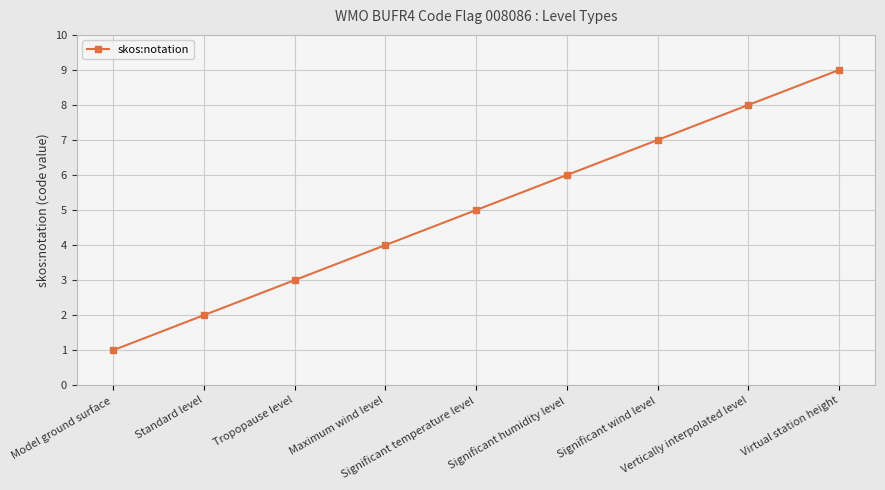

Reading left to right, transcribe all the data shown in this chart.

Model ground surface=1	Standard level=2	Tropopause level=3	Maximum wind level=4	Significant temperature level=5	Significant humidity level=6	Significant wind level=7	Vertically interpolated level=8	Virtual station height=9